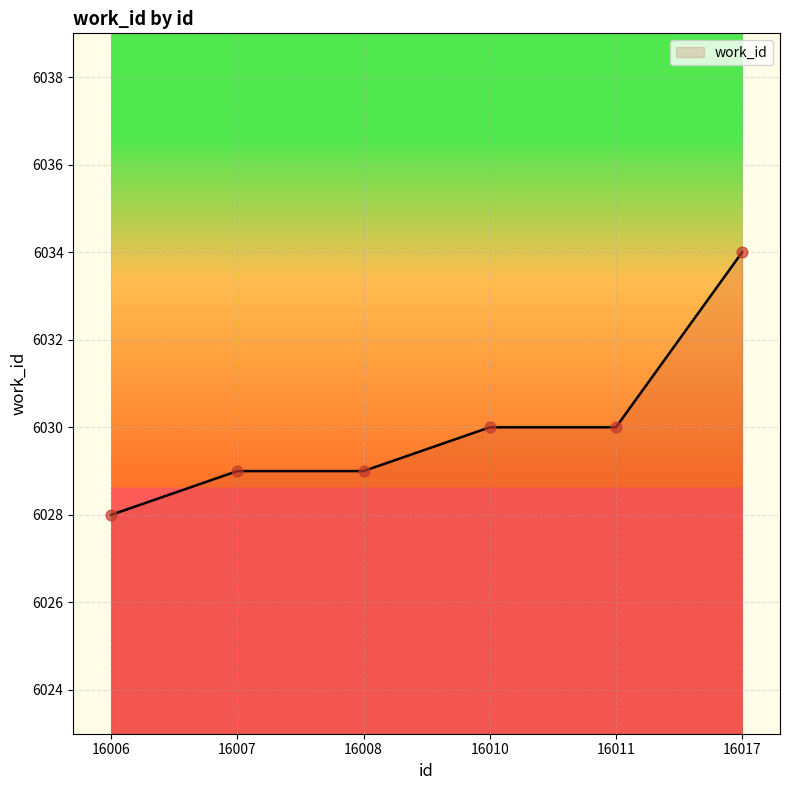

Approximately how many times larger is the value at 16007 compared to 16011?

1.0